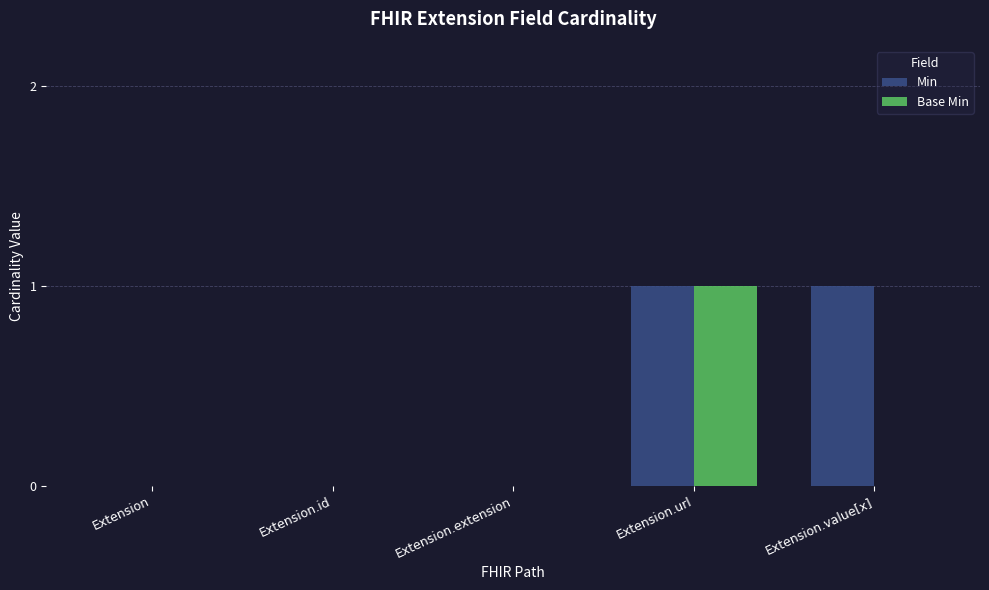

What is the maximum value shown in the chart?

1